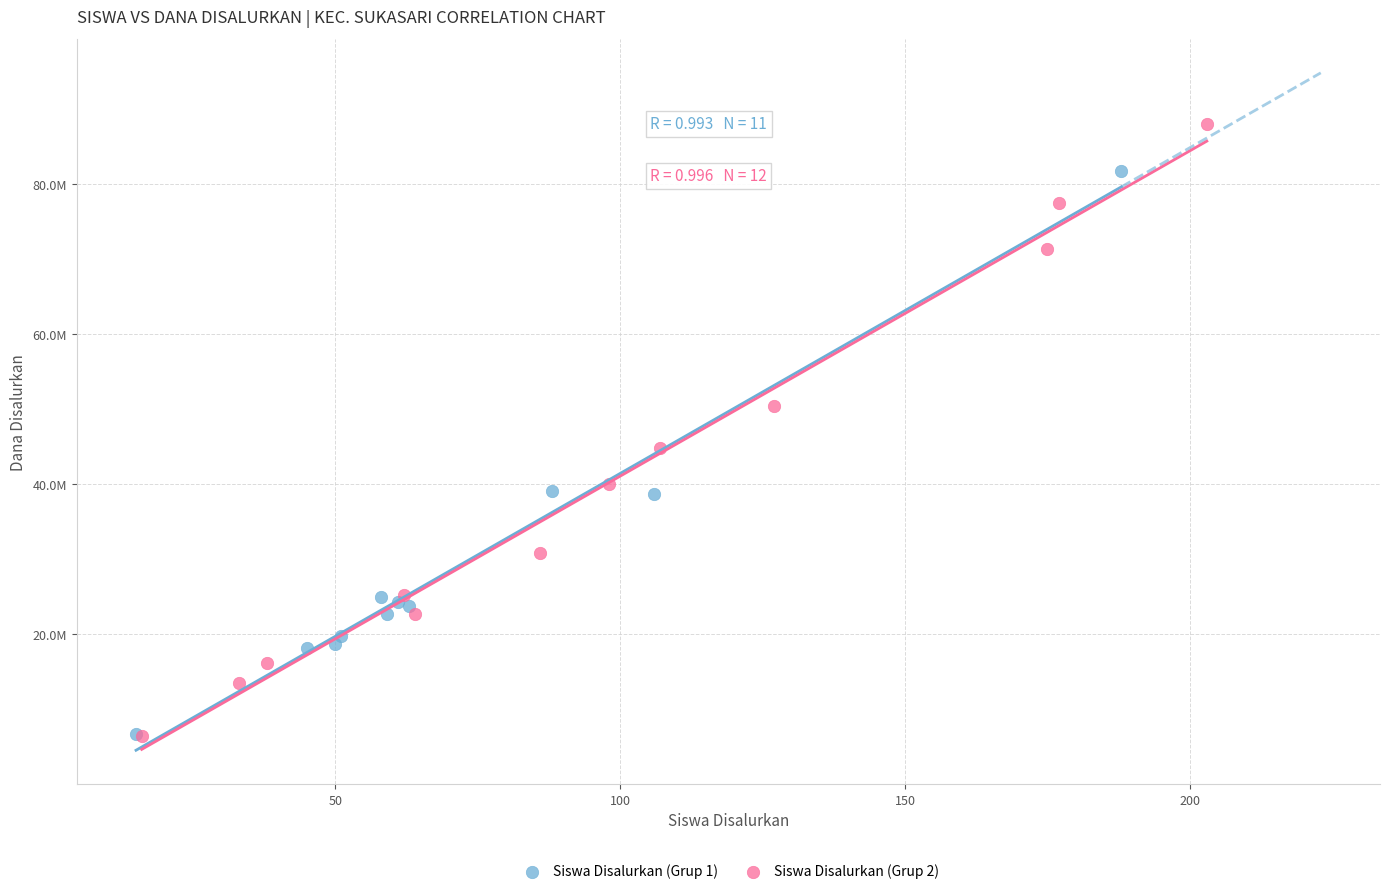

What are all the series names shown in the legend?

Siswa Disalurkan (Grup 1), Siswa Disalurkan (Grup 2)